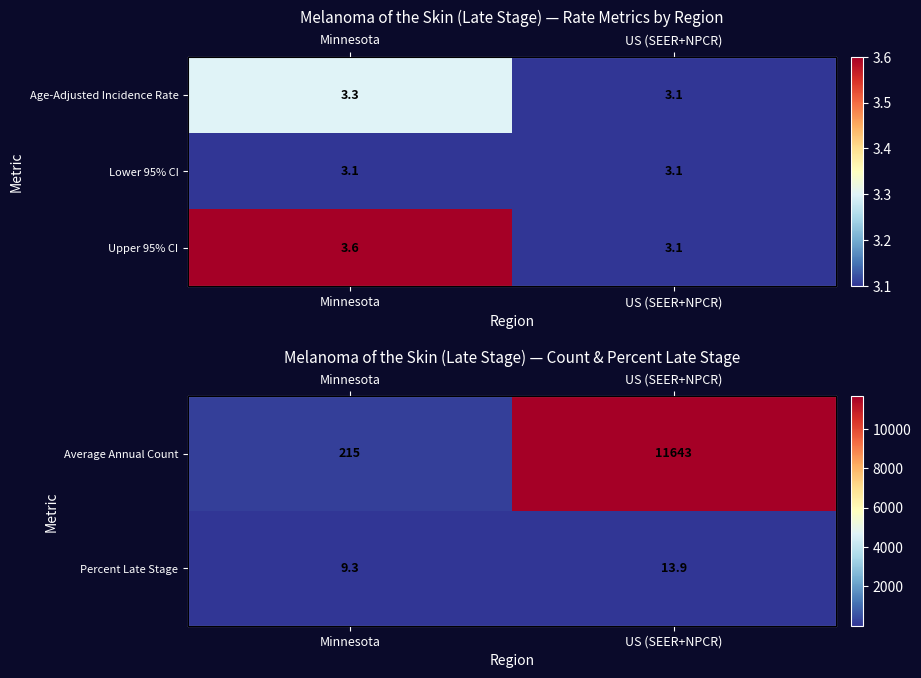

Which category has the highest value across all series?

US (SEER+NPCR)